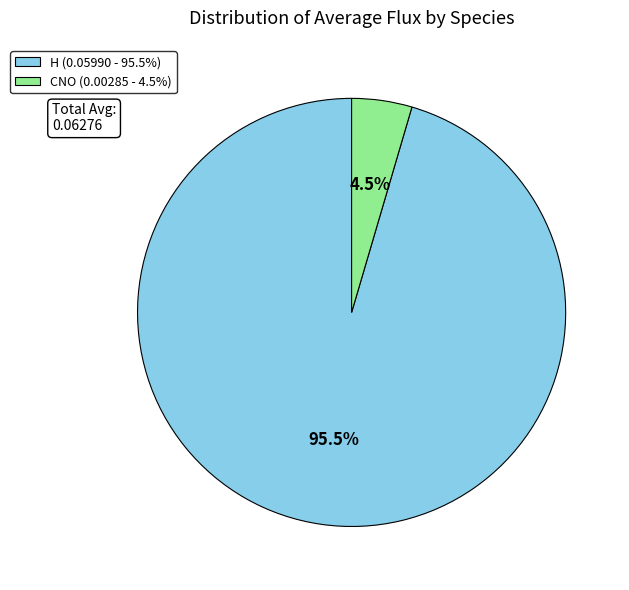

What is the largest slice in the pie chart?

H (0.05990 - 95.5%)